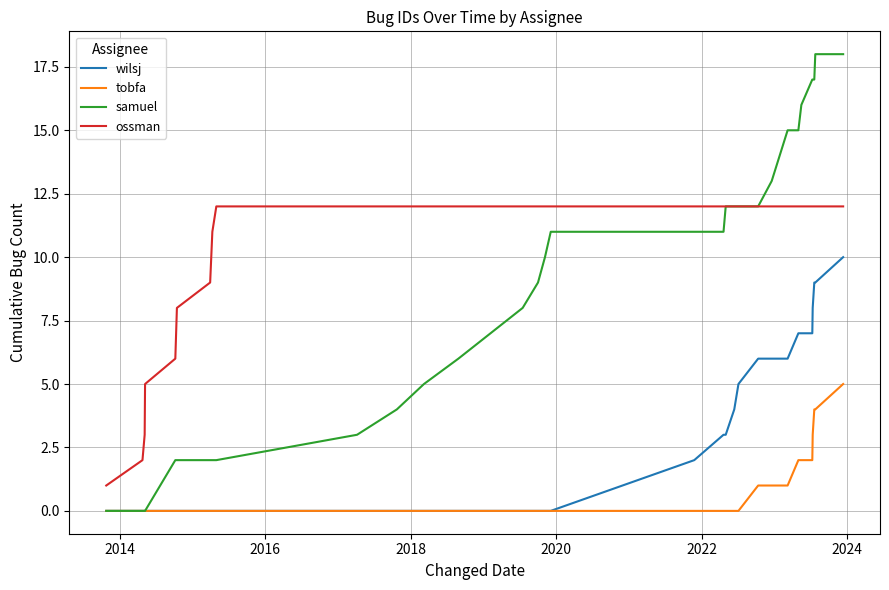

True or false: wilsj and ossman intersect in this chart.

False